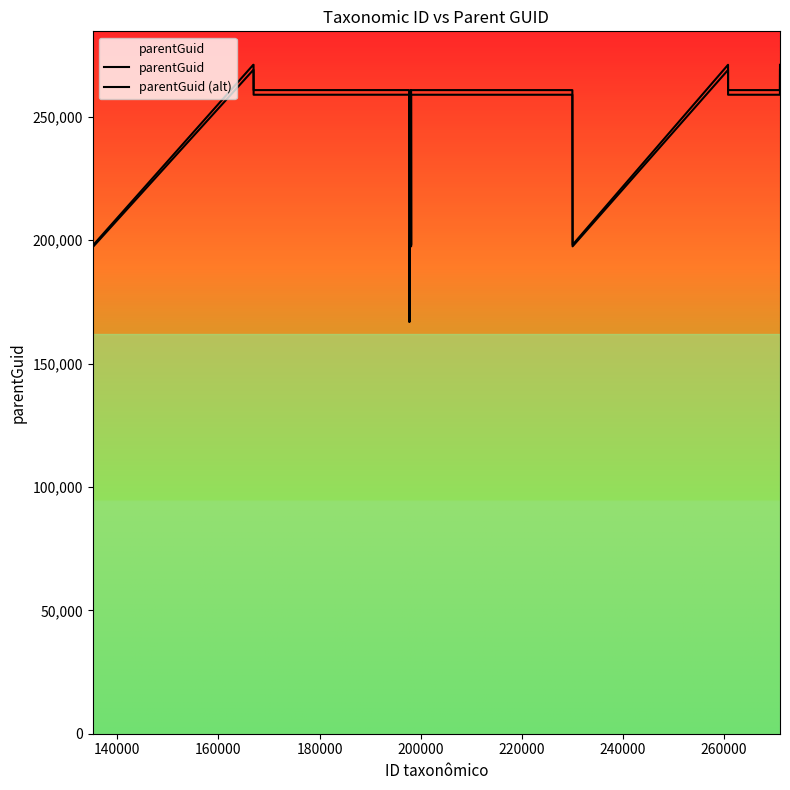

Does the chart display data point markers on the line(s)?

No